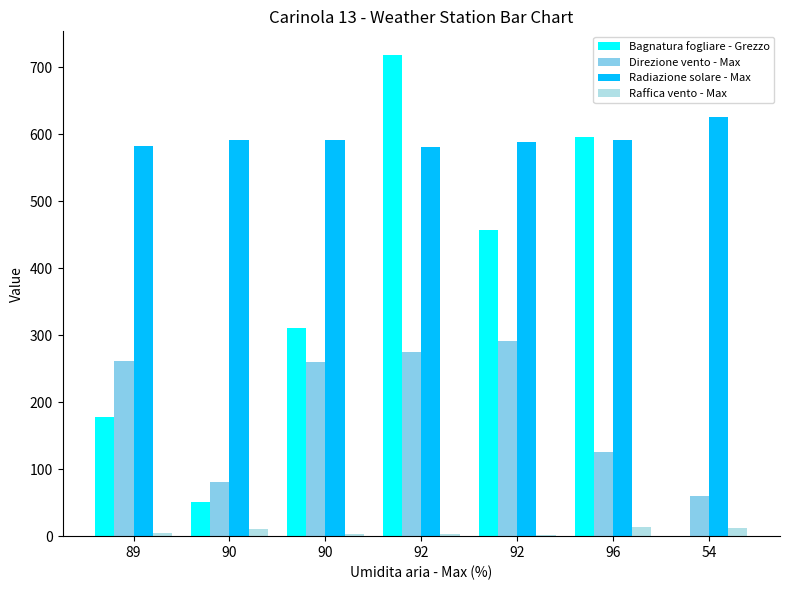

What is the label of the 2nd bar from the left?

90